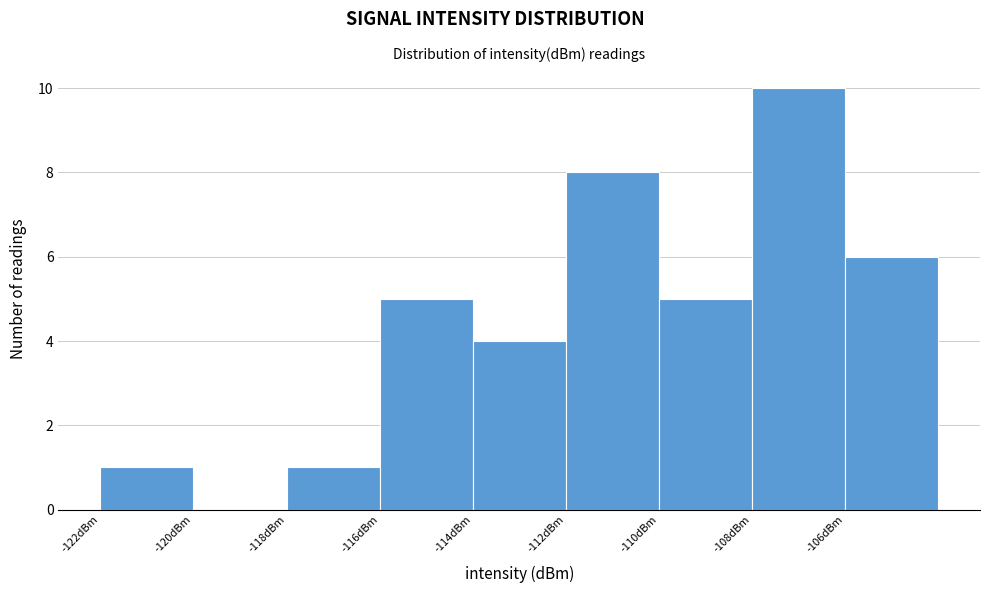

Reading left to right, transcribe this chart: for each bar, give the range it covers on the x-axis and its height. The values are not printed on the chart, so give them approximately, as read against the axis.

-122 to -120: 1
-120 to -118: 0
-118 to -116: 1
-116 to -114: 5
-114 to -112: 4
-112 to -110: 8
-110 to -108: 5
-108 to -106: 10
-106 to -104: 6